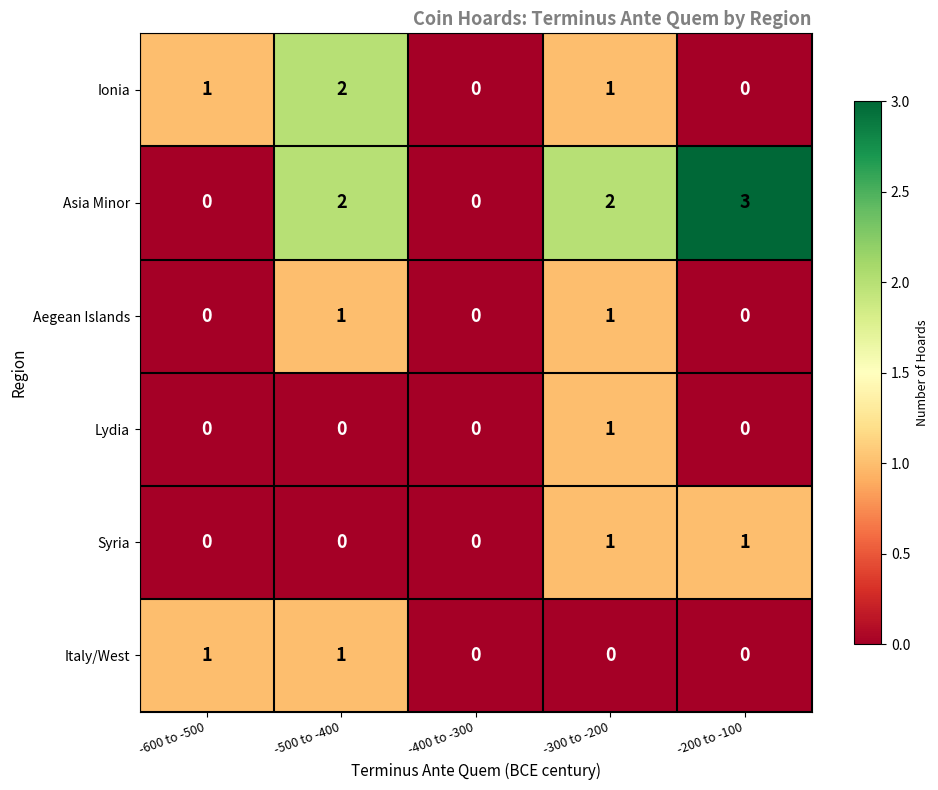

Reading left to right, transcribe all the data shown in this chart.

Ionia: 1	2	0	1	0
Asia Minor: 0	2	0	2	3
Aegean Islands: 0	1	0	1	0
Lydia: 0	0	0	1	0
Syria: 0	0	0	1	1
Italy/West: 1	1	0	0	0